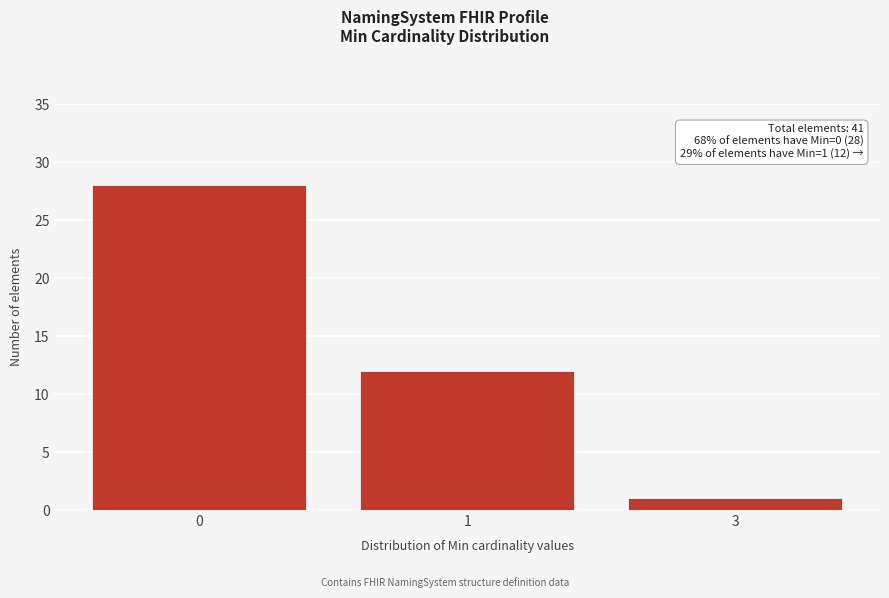

Reading left to right, transcribe all the data shown in this chart.

28	12	1